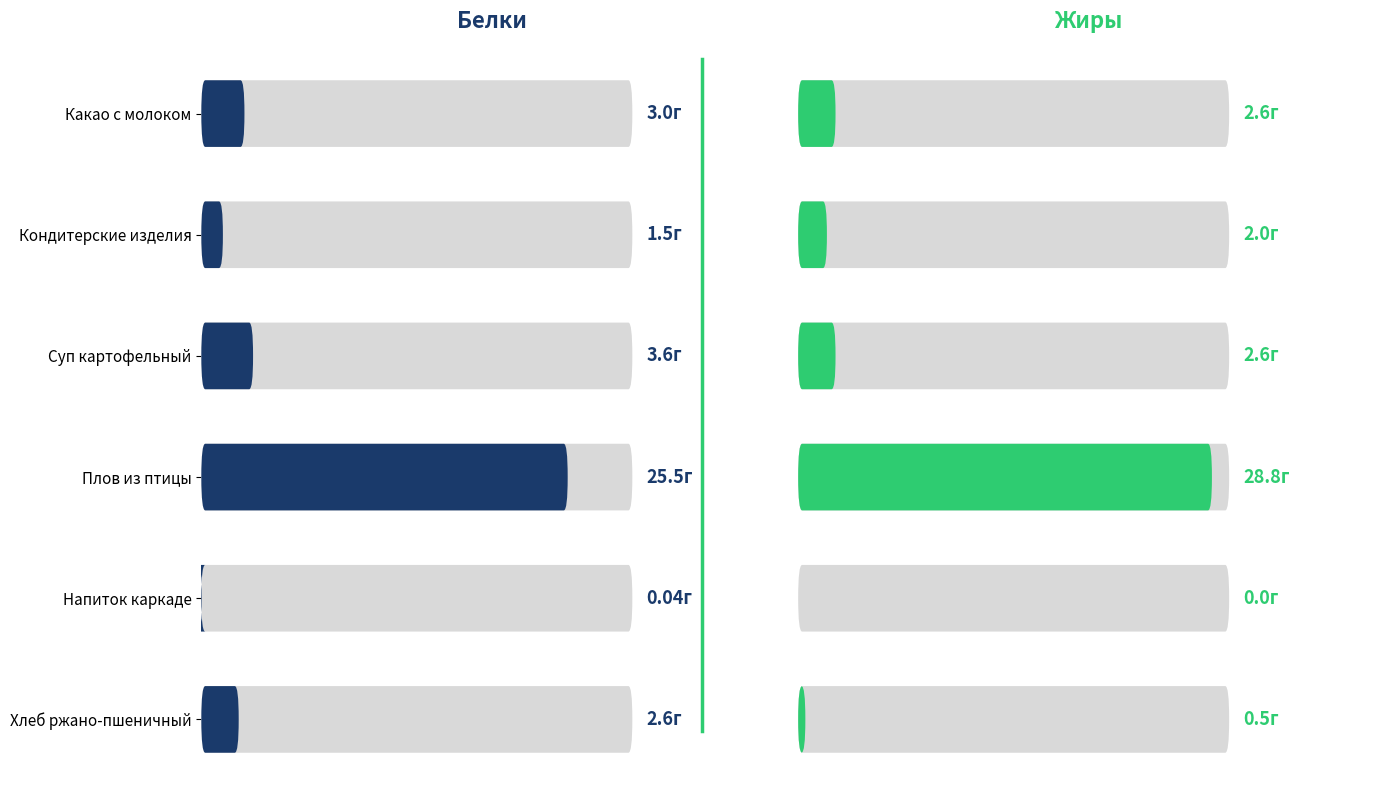

Between Суп картофельный and Напиток каркаде, which series saw the biggest shift?

Белки